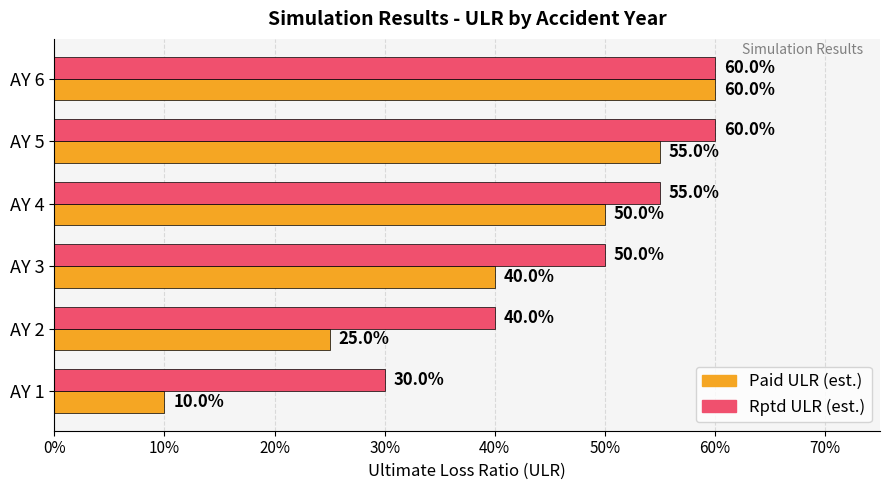

What is the difference between the second highest and second lowest values in the Paid ULR (est.) series?

0.3